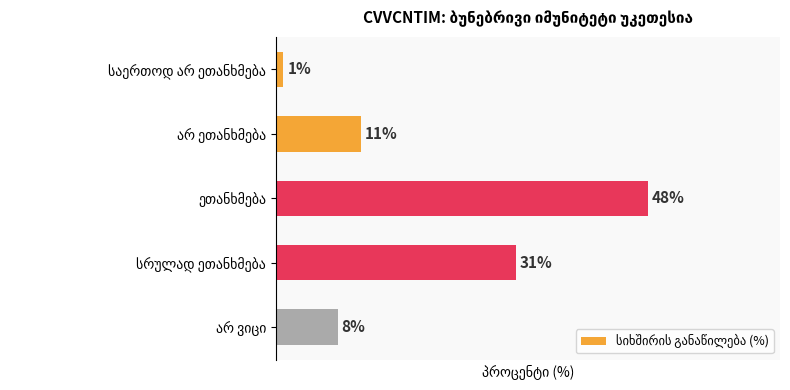

List the labels in order of value, smallest first.

საერთოდ არ ეთანხმება, არ ვიცი, არ ეთანხმება, სრულად ეთანხმება, ეთანხმება